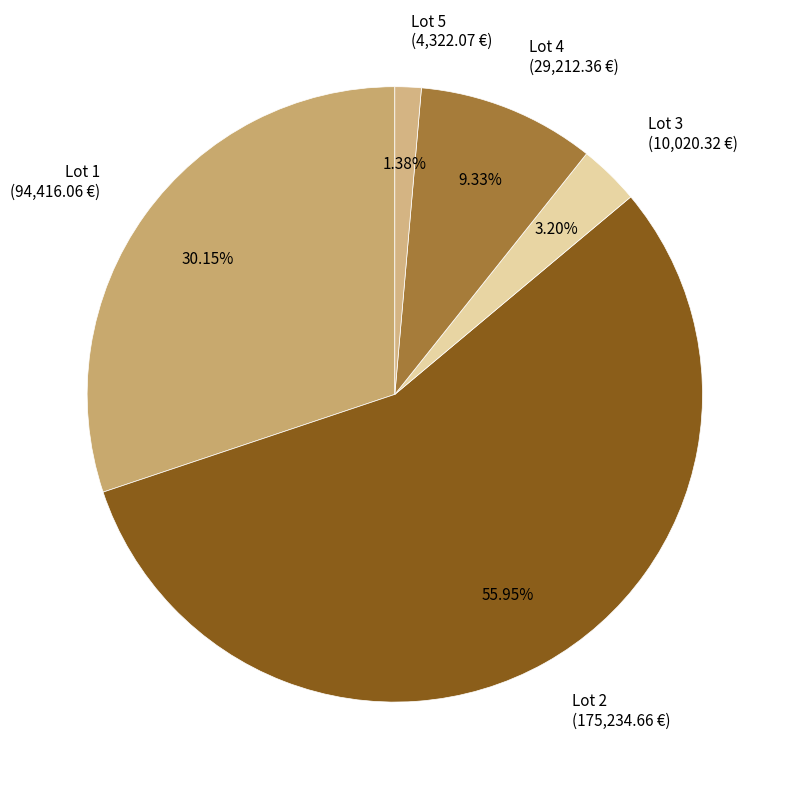

Approximately how many times larger is the value at Lot 1 (94,416.06 €) compared to Lot 5 (4,322.07 €)?

21.8